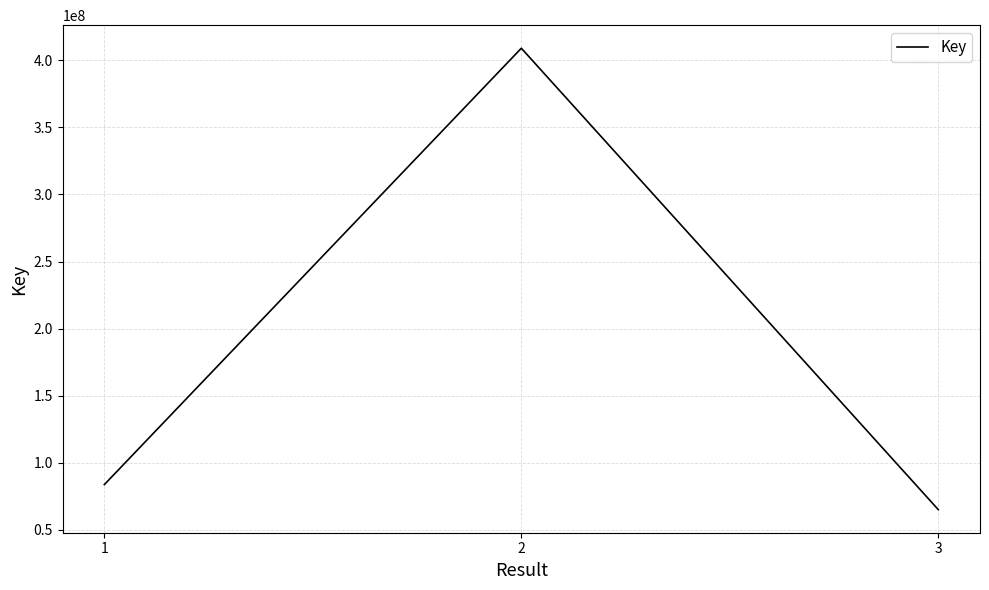

Reading left to right, what are all the values shown in this chart?

83699241	409039308	65012433